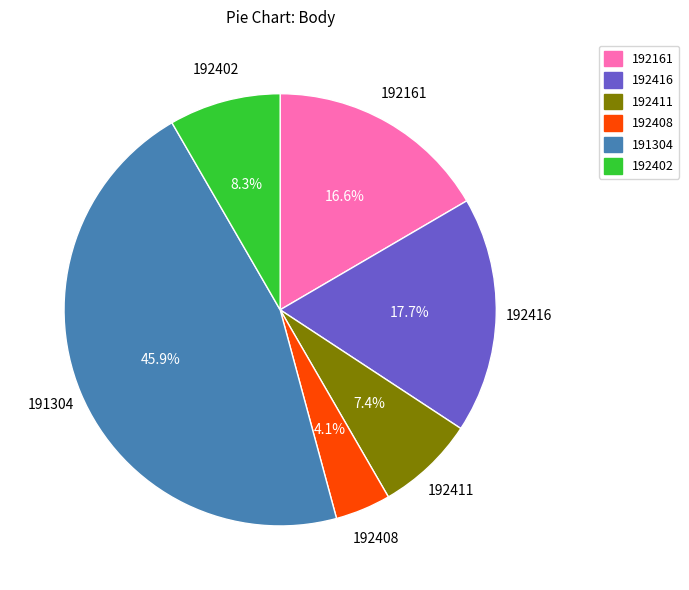

Which category has the smallest portion of the pie?

192408